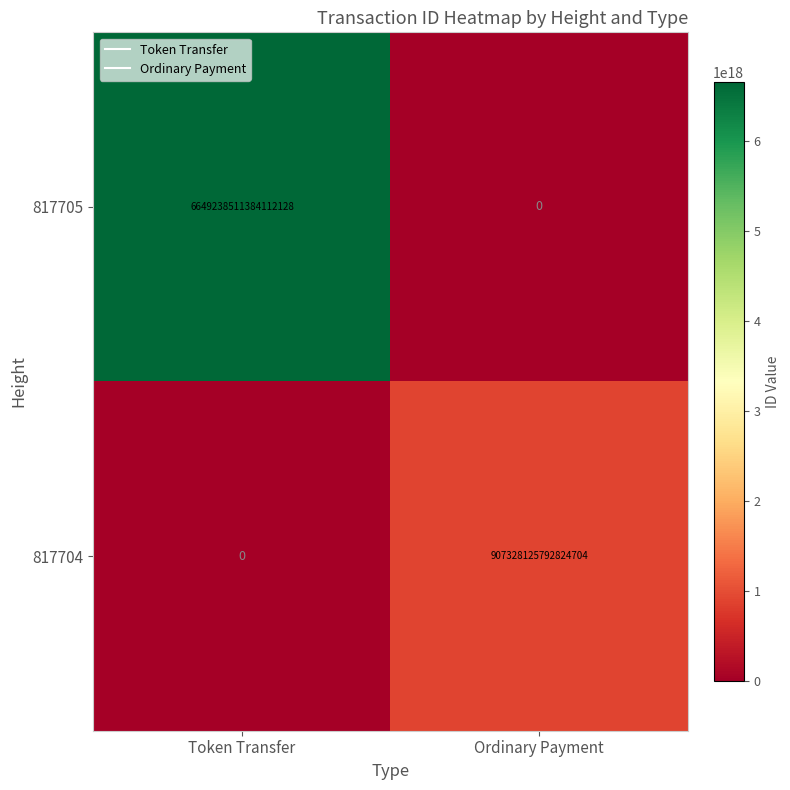

True or false: 817705 has a value of 1819172084342290176 at Token Transfer.

False